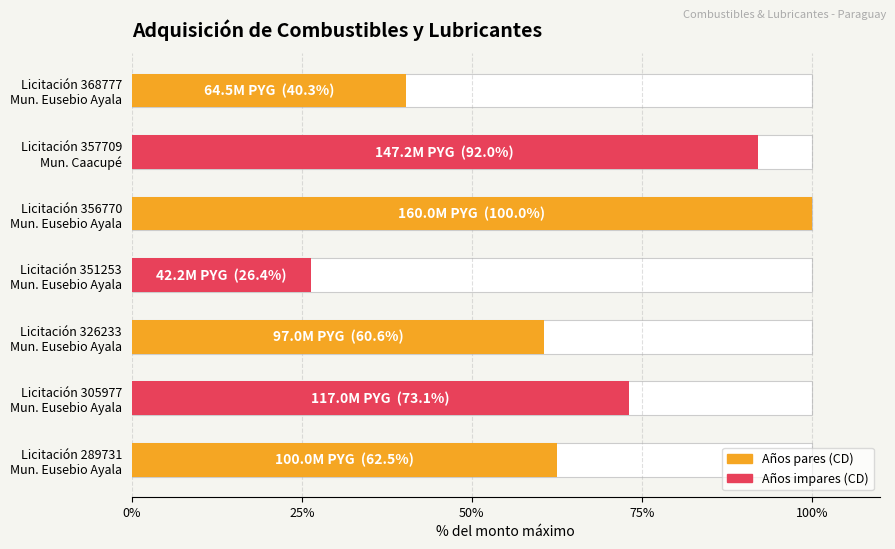

What is the average value?

65.0